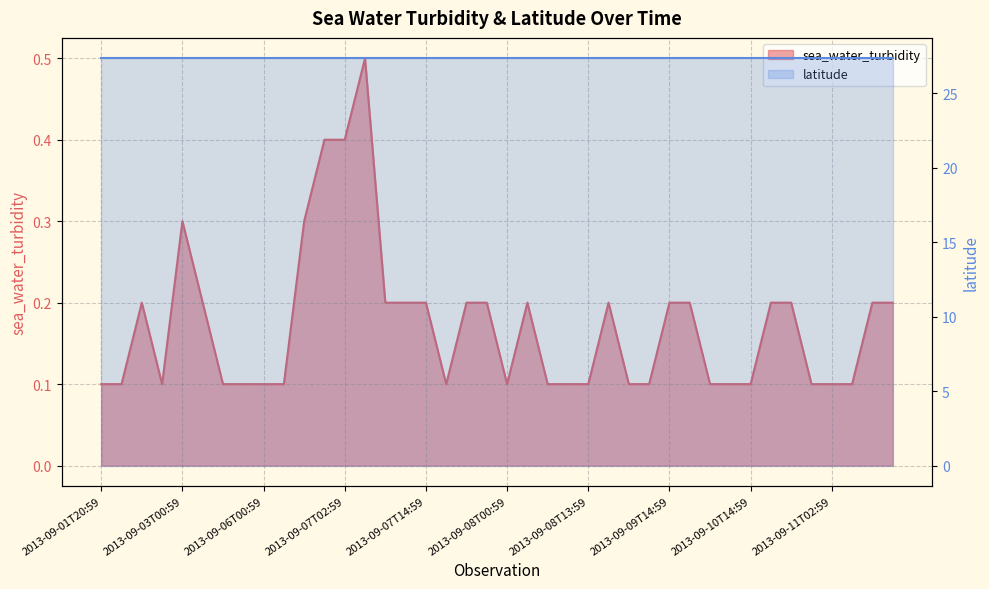

What is the label of the 18th point from the right?

2013-09-08T03:59